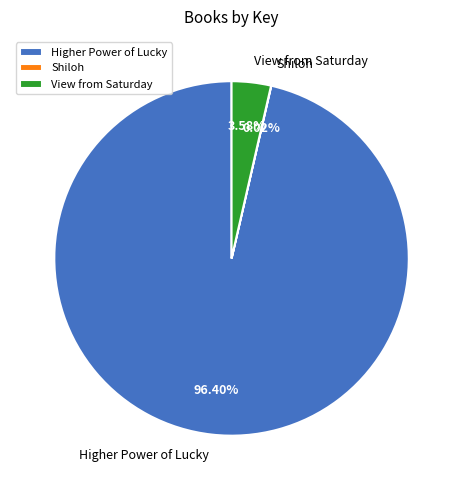

To the nearest percent, what is the difference between the largest and smallest slice percentages?

96%